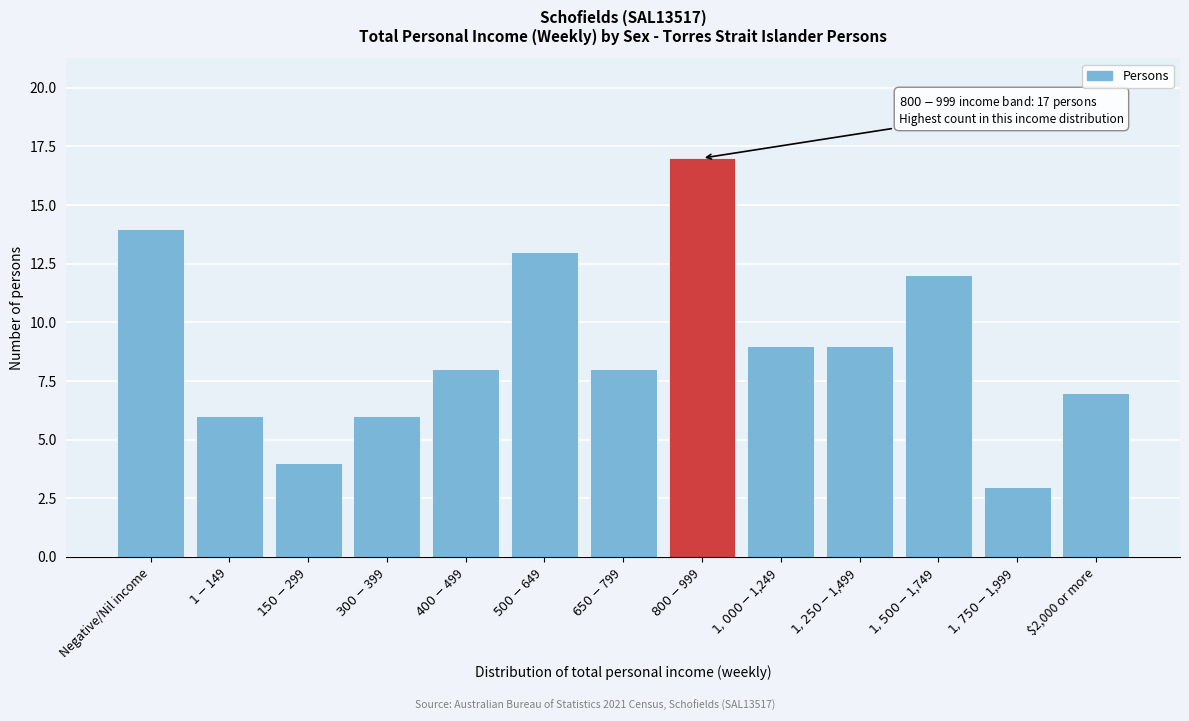

Which has a higher value, $2,000 or more or Negative/Nil income?

Negative/Nil income